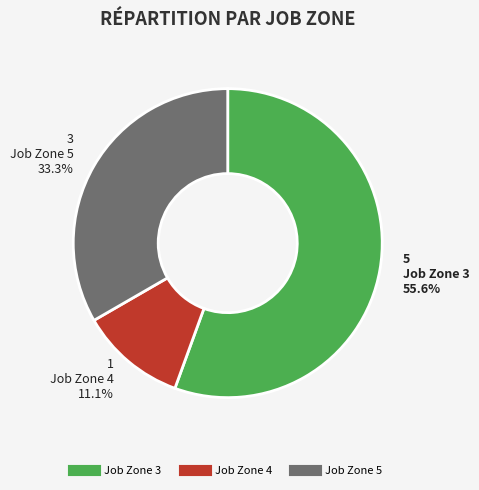

What is the majority slice?

Job Zone 3